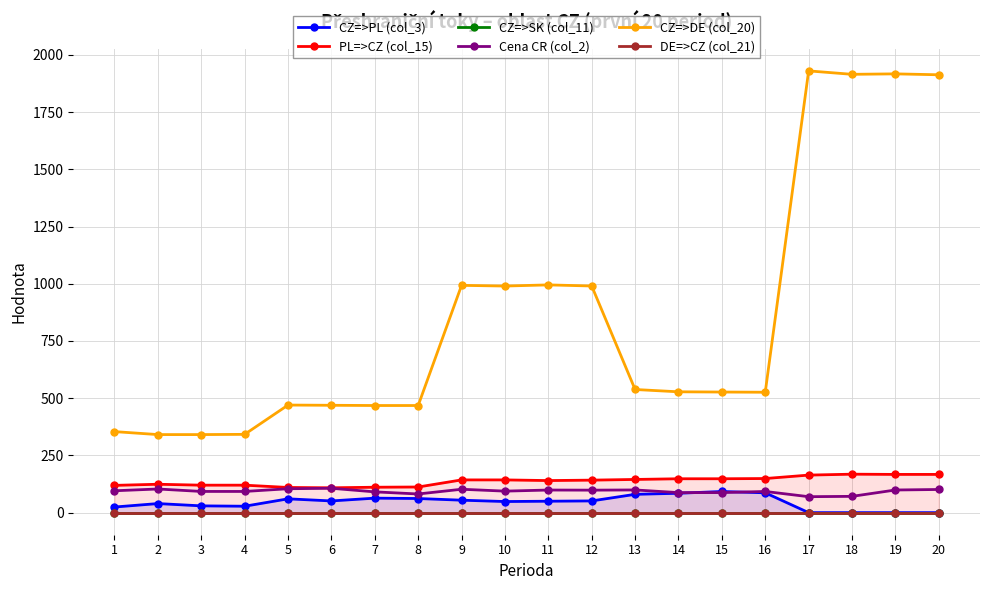

Which series has the largest total across all categories?

CZ=>DE (col_20)